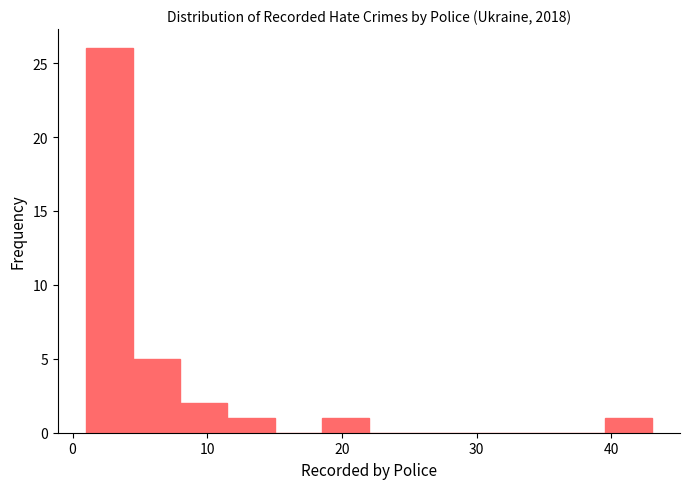

Read against the x-axis, roughly where is the centre of the tallest bar?

3